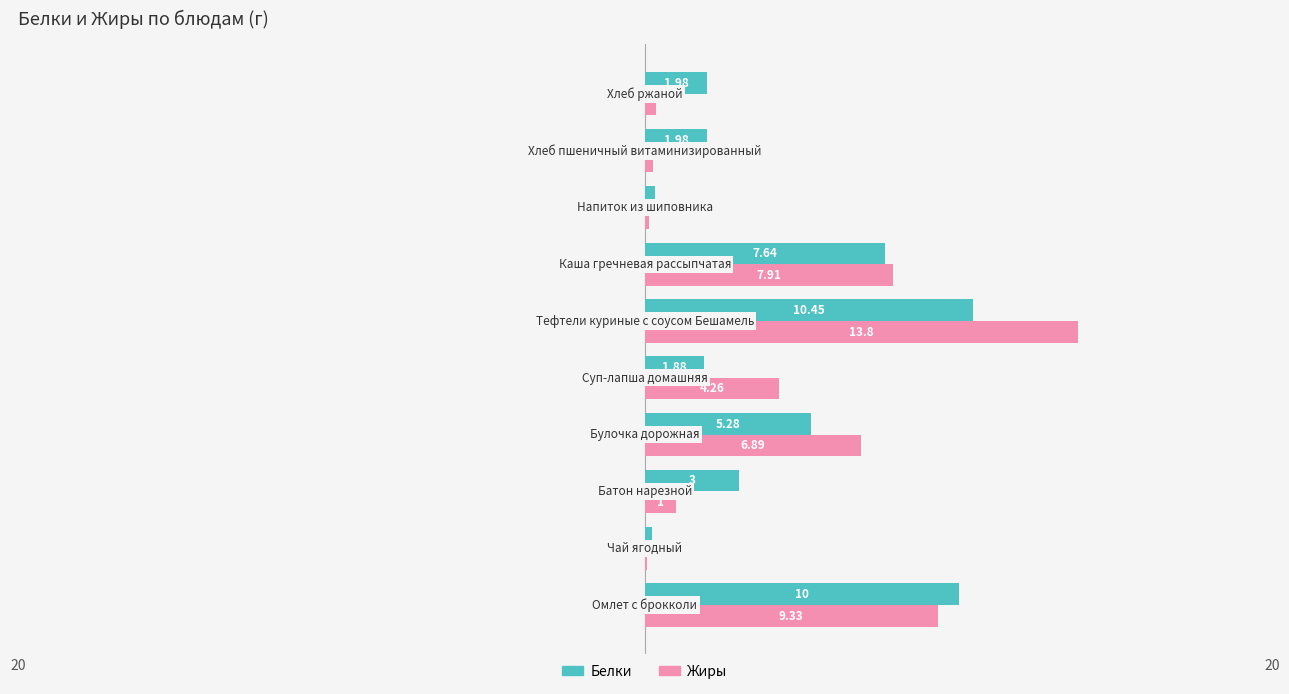

What is the average value of the Белки series?

4.3